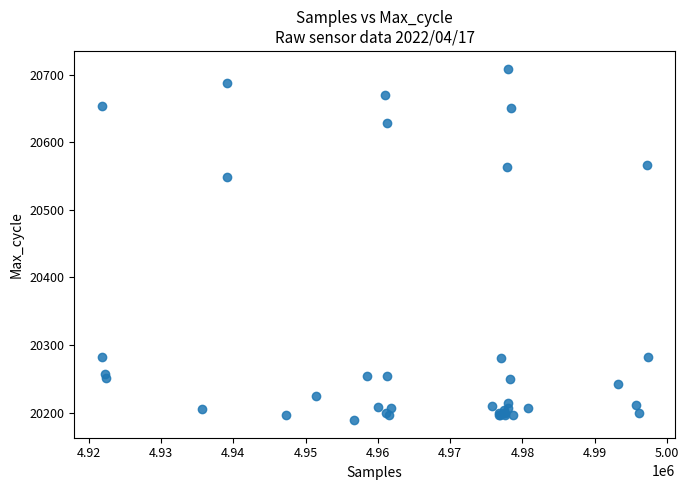

What Y value in the scatter plot is closest to 20449?

20549